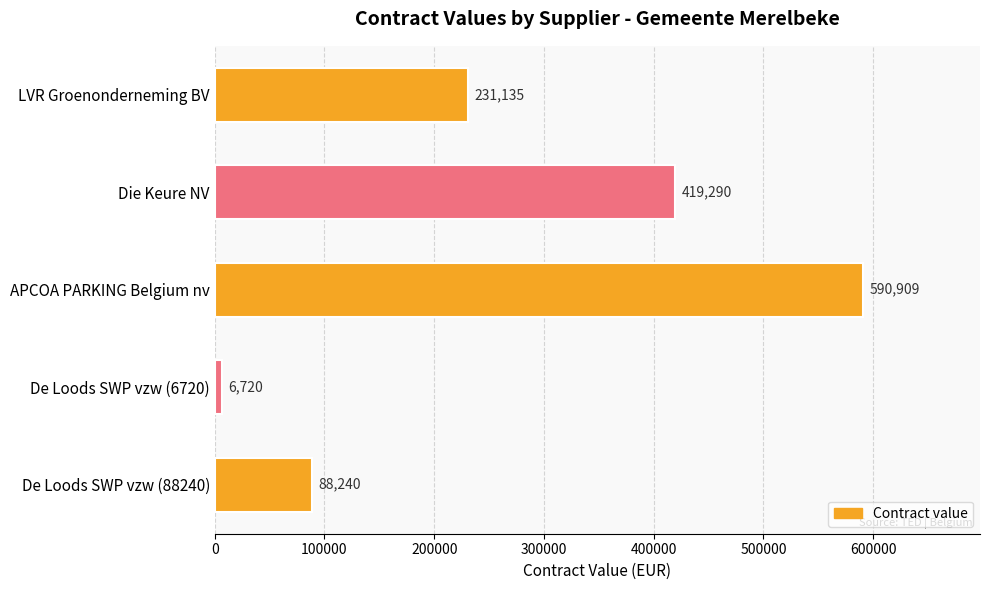

The chart shows a value of 6720 at De Loods SWP vzw (6720). True or false?

True